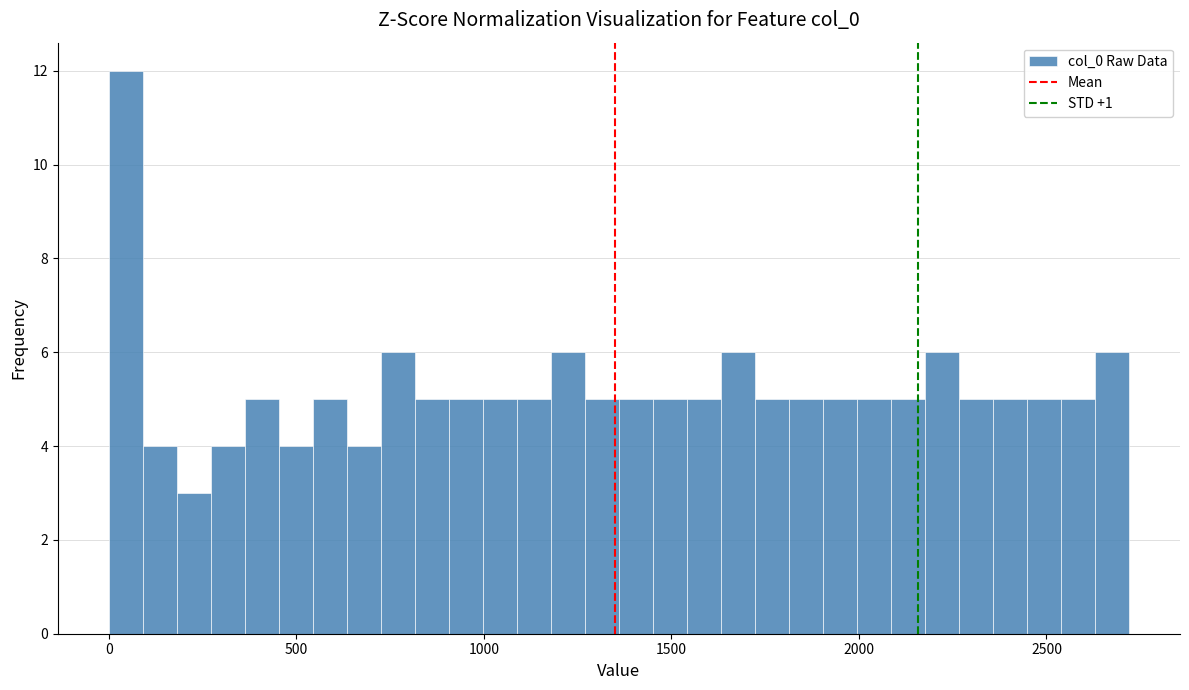

Read against the x-axis, roughly where is the centre of the tallest bar?

50